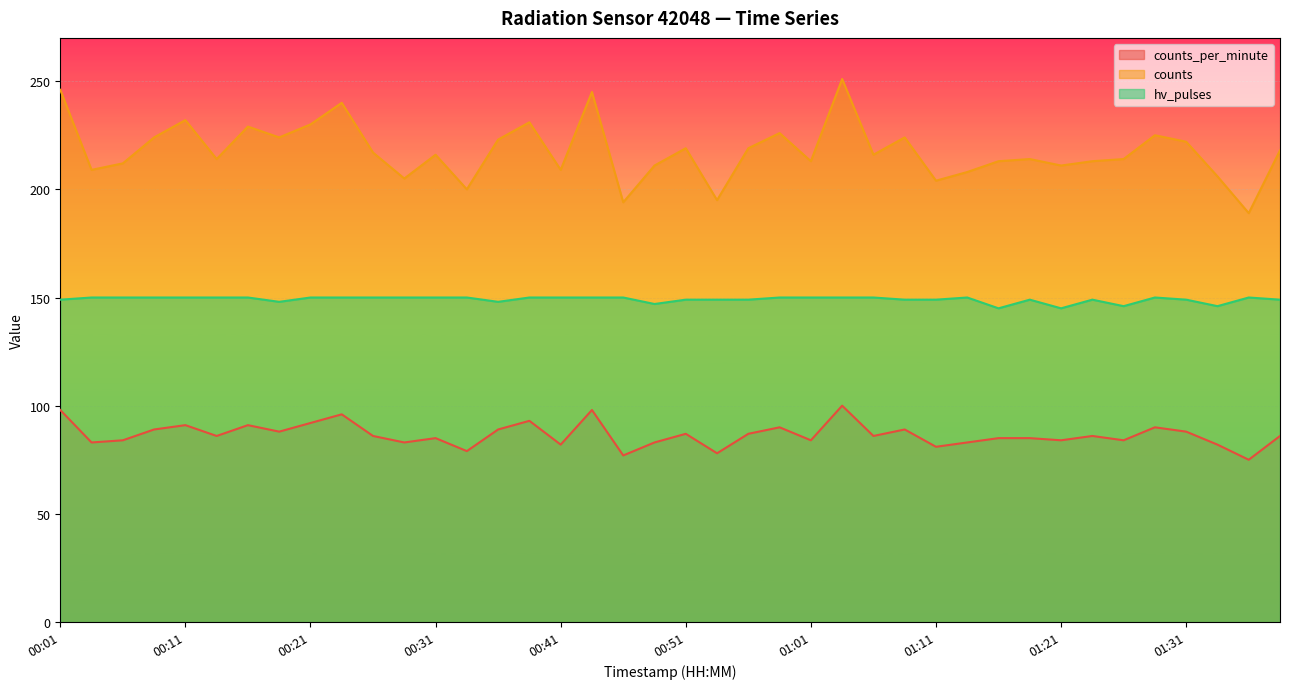

True or false: counts has a value of 231 at 00:39.

True